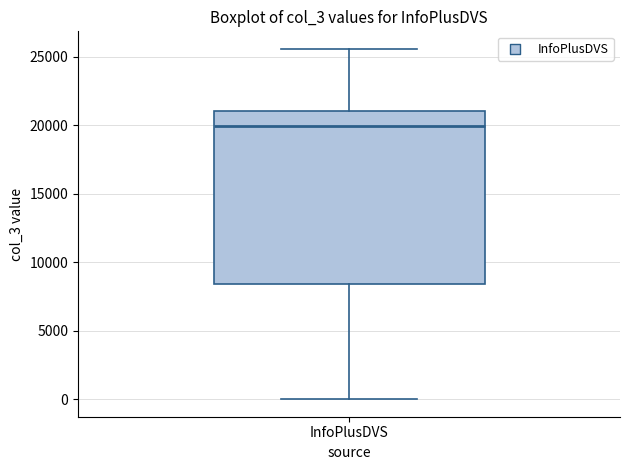

Transcribe this box plot: give where the median line is, the range the box spans, and where the two whiskers end, as read against the y-axis. The values are not printed on the chart, so give them approximately, as read against the axis.

median 20000, box 8500 to 21000, whiskers 0 to 25500